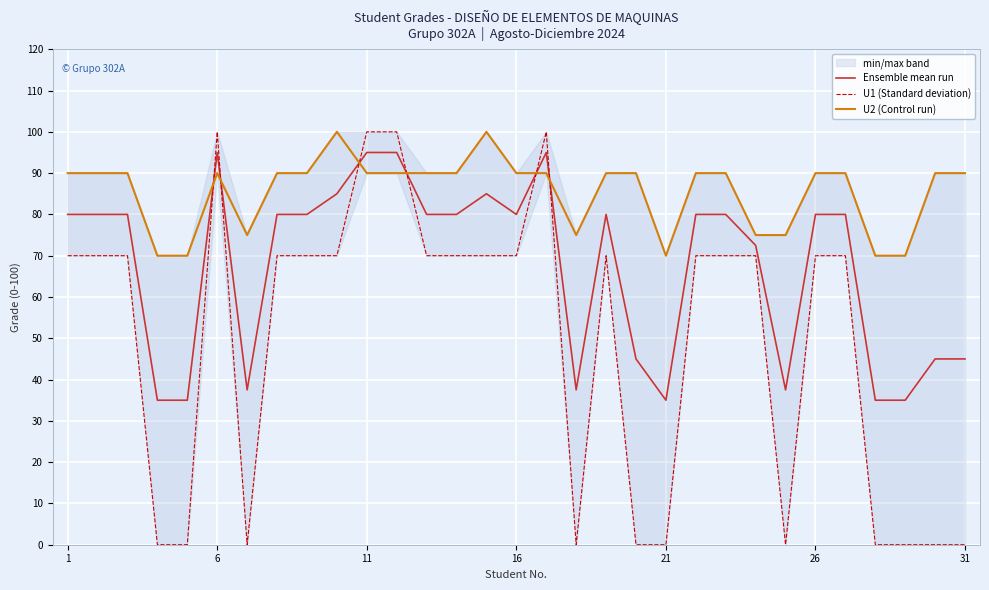

What is the total value across all series at 1?

240.0